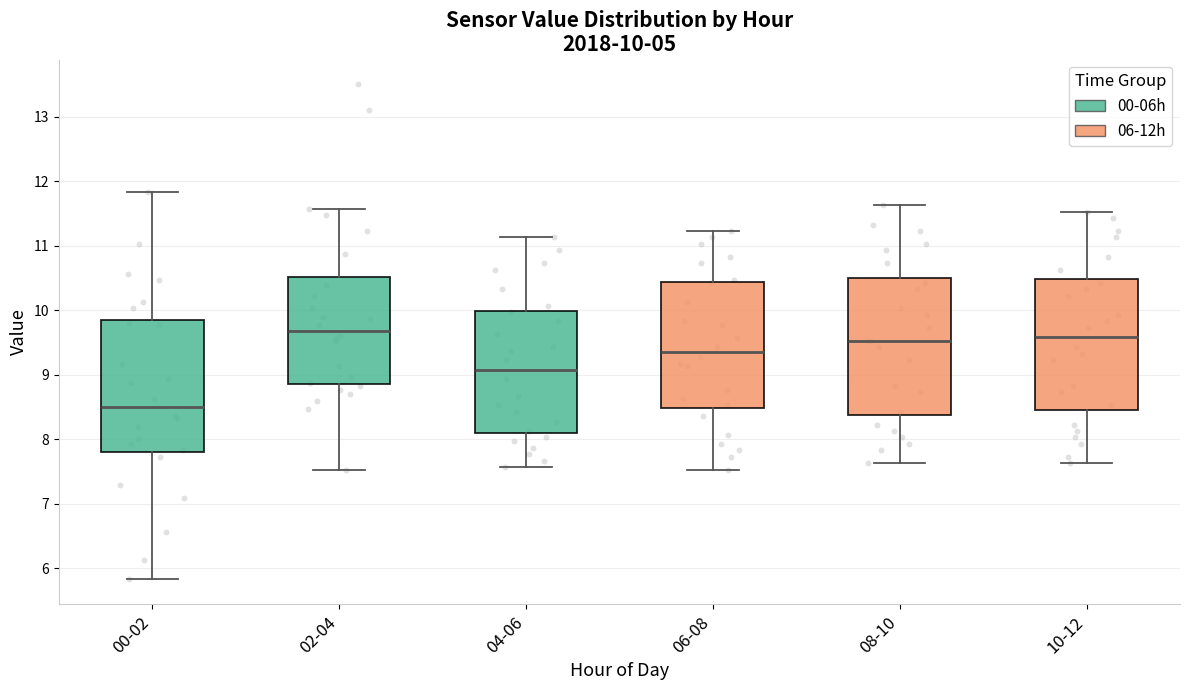

Which box has the highest median line?

02-04